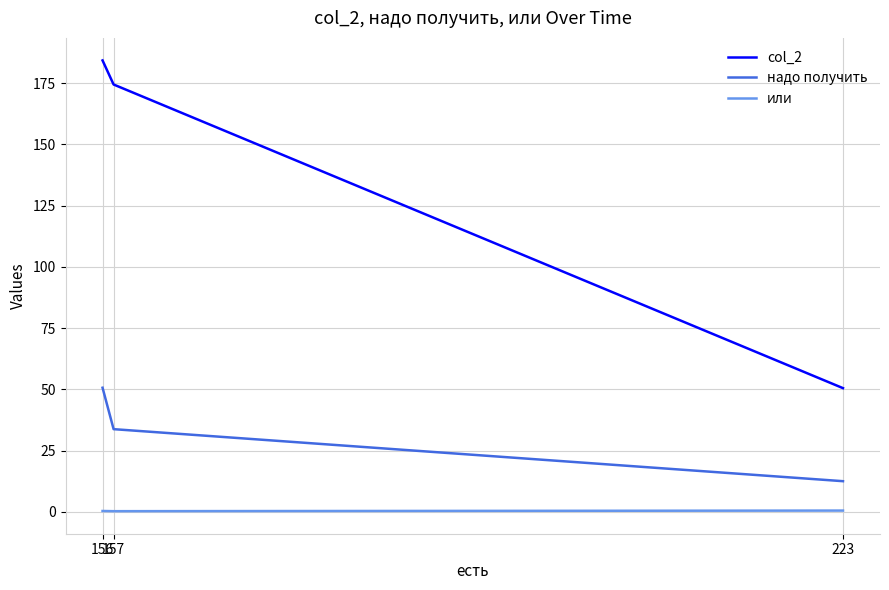

What is the sum of the col_2 values at 156 and 223?

234.8